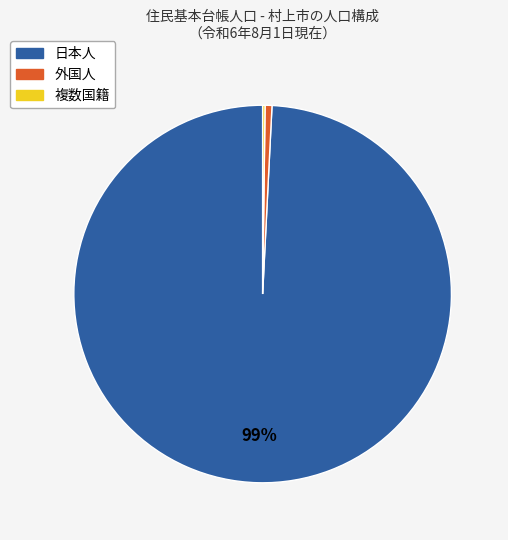

Which slice is the largest?

日本人